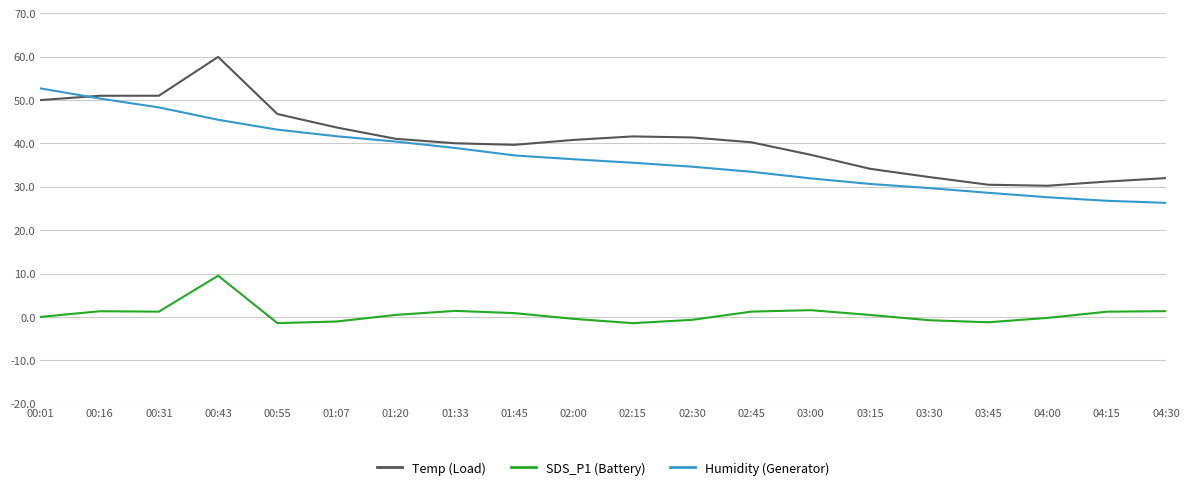

At which label does Humidity (Generator) reach its peak?

00:01